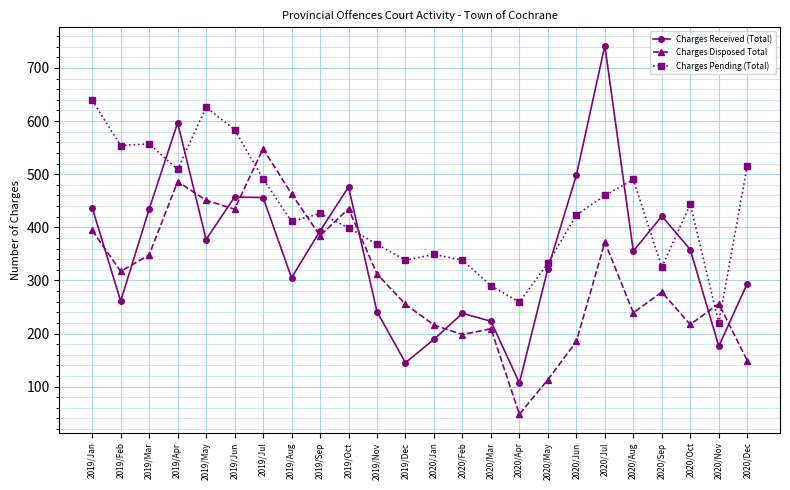

Is it true that Charges Received (Total) equals 500 at 2020/Dec?

False